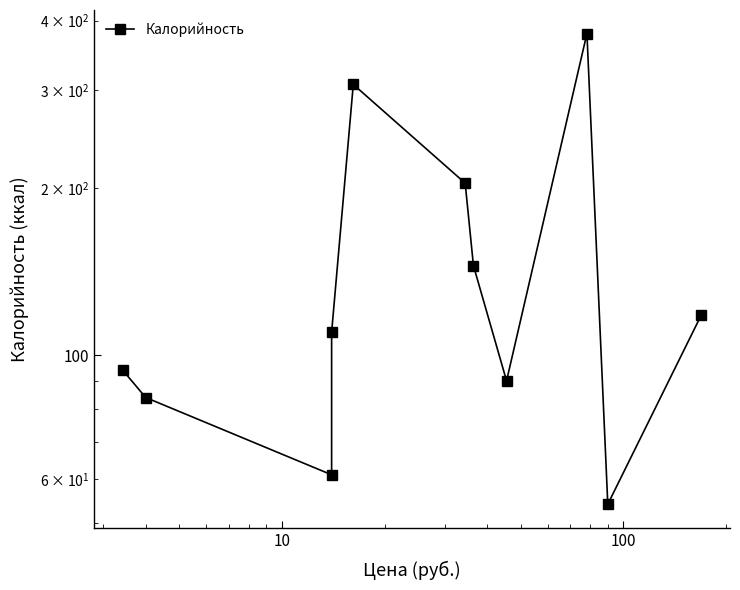

Reading left to right, list all the values displayed in this chart.

94	84	61	110	307	204	145	90	379	54	118